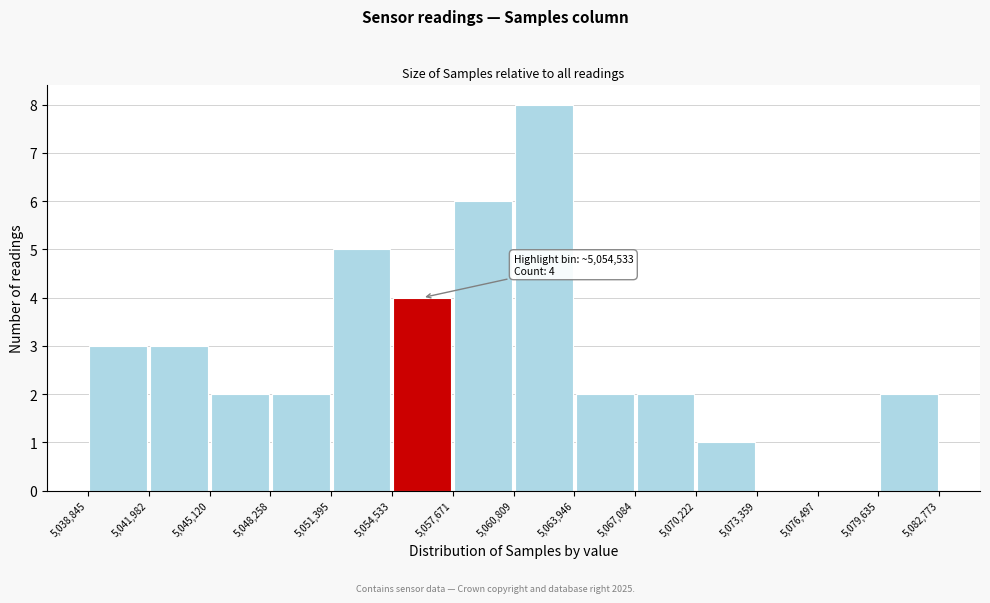

Which range on the x-axis has the tallest bar?

5,060,809 to 5,063,946